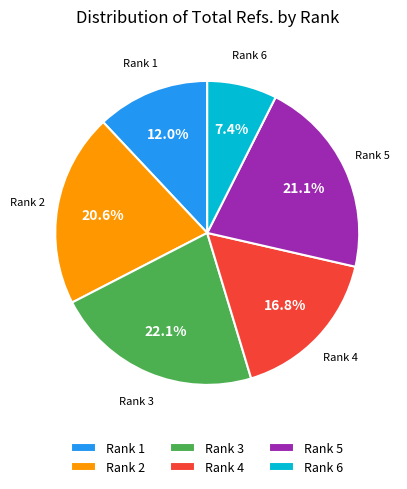

True or false: Rank 4 accounts for 7% of the total.

False